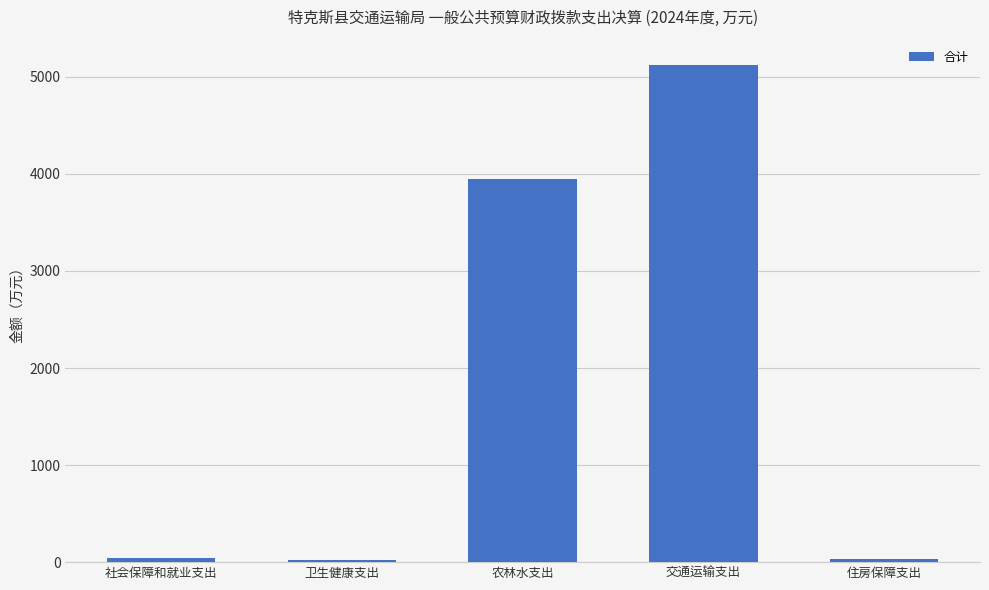

What is the difference between the second highest and second lowest values?

3911.0